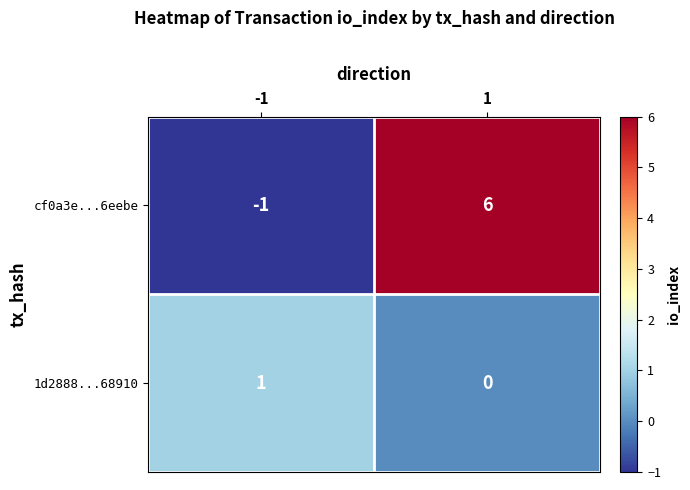

How many values in cf0a3e...6eebe are above zero?

1